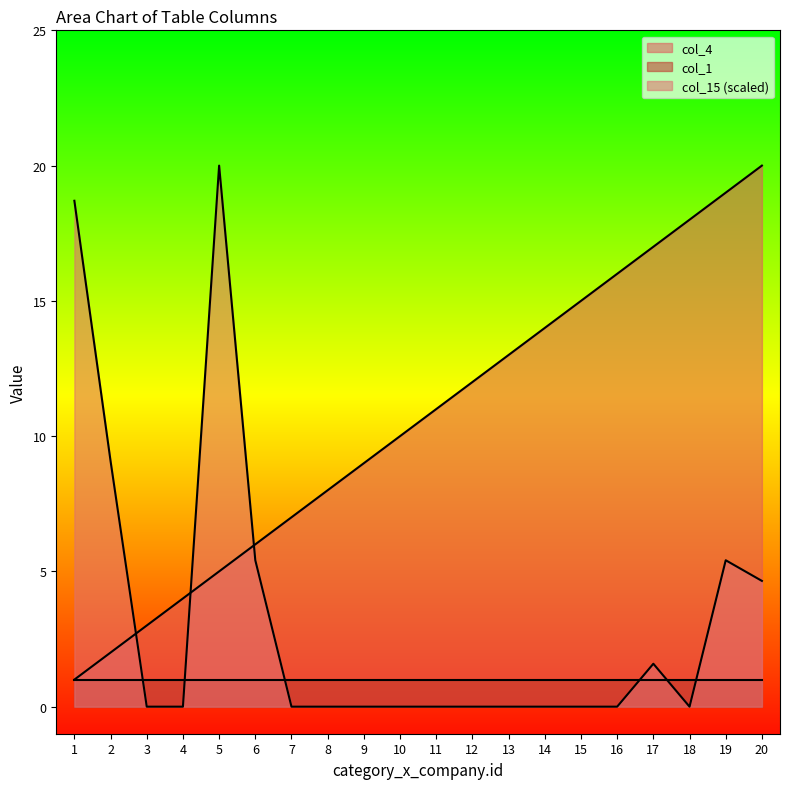

What is the average value of the col_15 series?

3.2